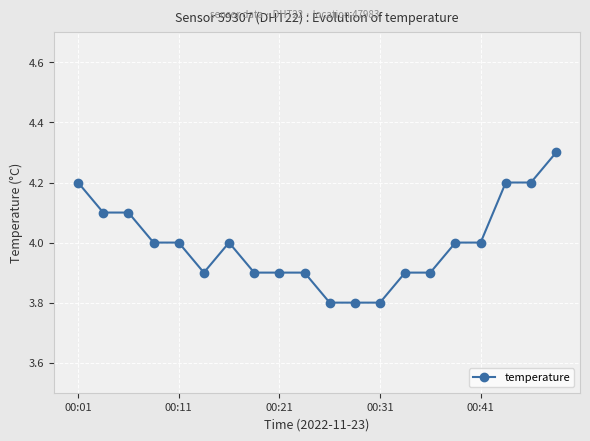

What is the value of the 5th point from the left?

4.0